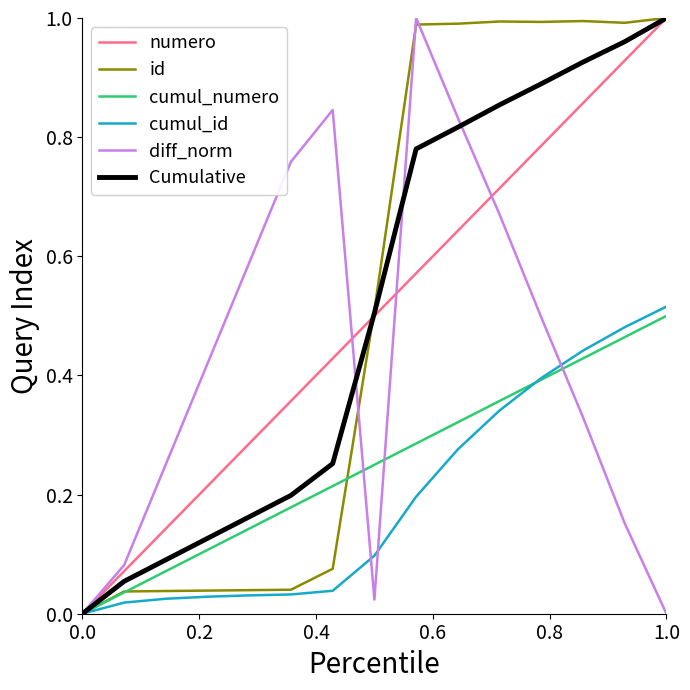

What is the maximum value shown in the chart?

1.0